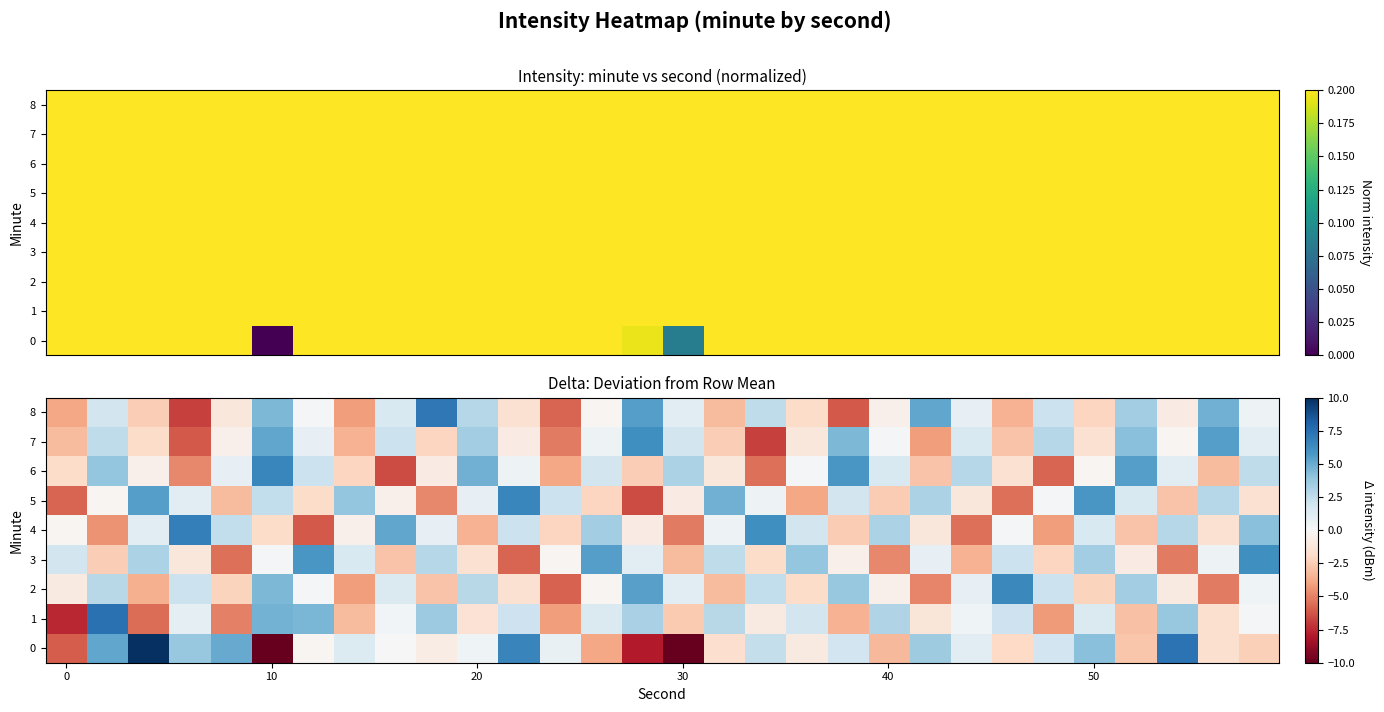

What is the total value across all series at 14?

3.7